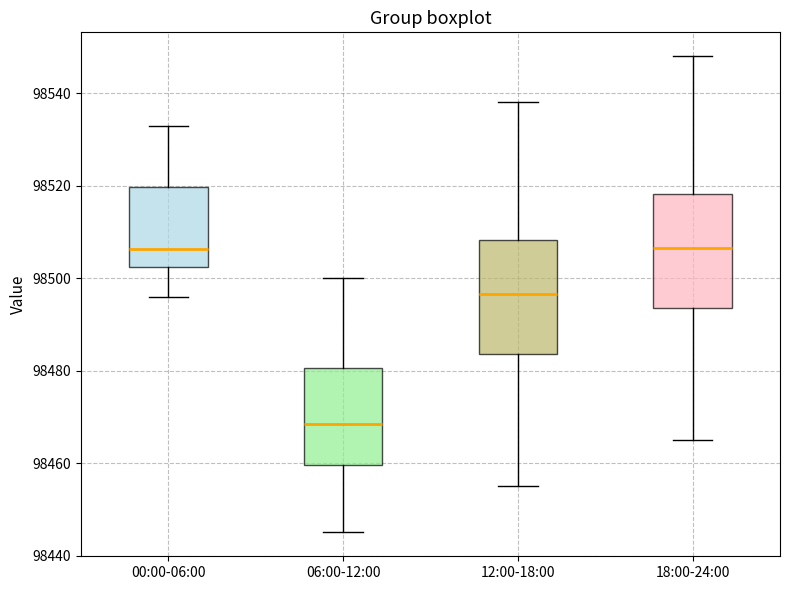

Which box has the lowest median line?

06:00-12:00